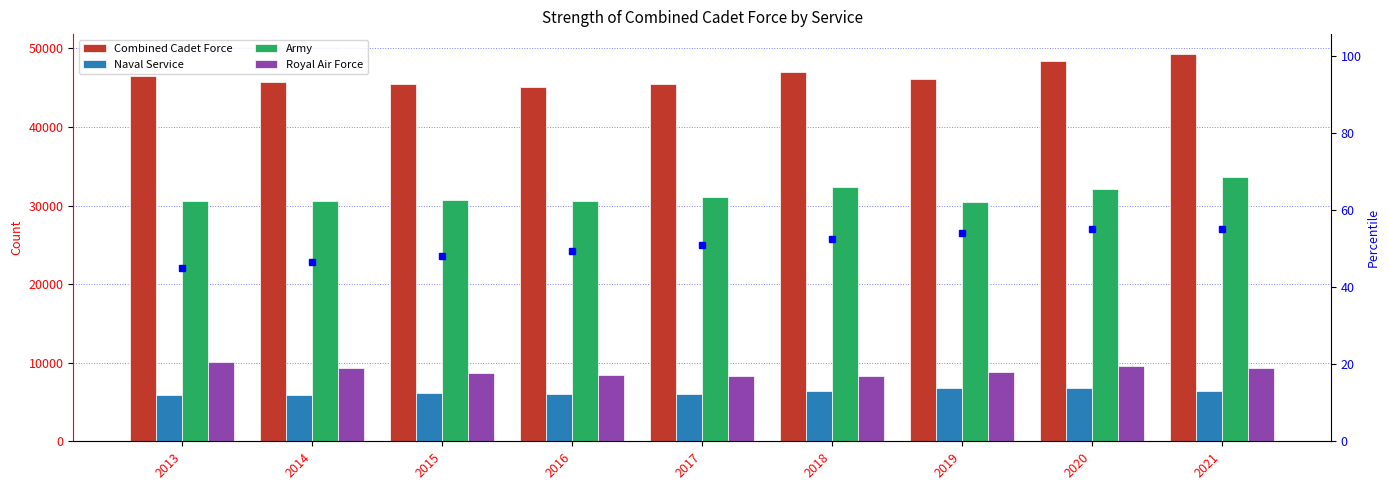

Reading left to right, what are all the values shown in this chart?

Combined Cadet Force: 2013=46430	2014=45760	2015=45520	2016=45080	2017=45480	2018=47040	2019=46090	2020=48360	2021=49340
Naval Service: 2013=5840	2014=5830	2015=6090	2016=6030	2017=6020	2018=6370	2019=6790	2020=6730	2021=6430
Army: 2013=30540	2014=30590	2015=30750	2016=30570	2017=31090	2018=32400	2019=30450	2020=32090	2021=33570
Royal Air Force: 2013=10050	2014=9340	2015=8680	2016=8480	2017=8370	2018=8270	2019=8850	2020=9530	2021=9350